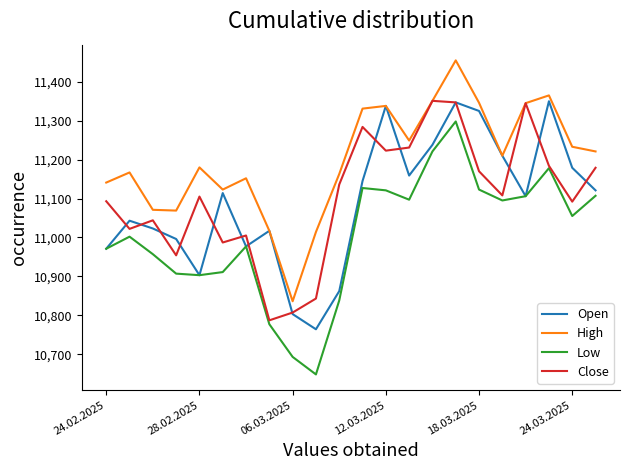

What is the maximum value for High?

11455